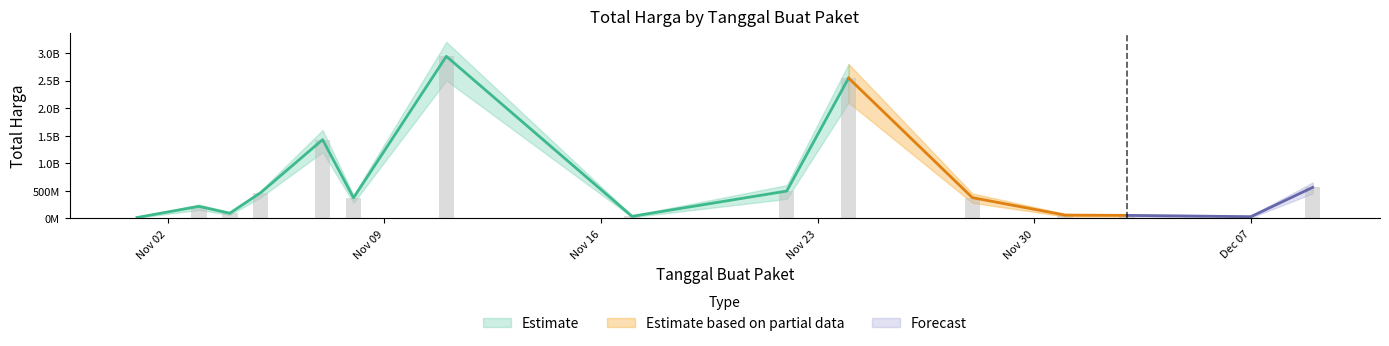

What is the maximum value shown in the chart?

2938963240